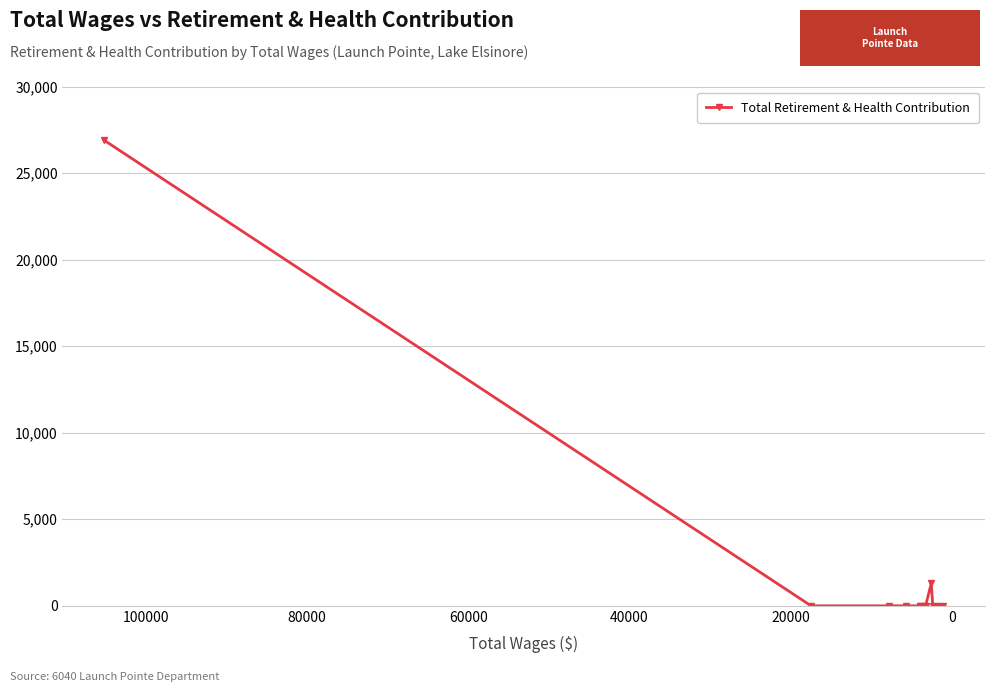

What is the value of the 9th point from the left?

1296